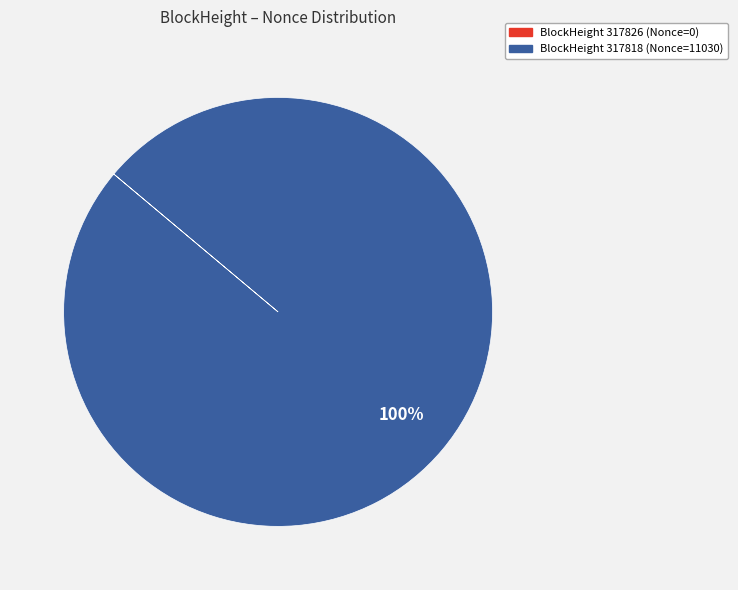

To the nearest percent, what is the average slice percentage?

50%